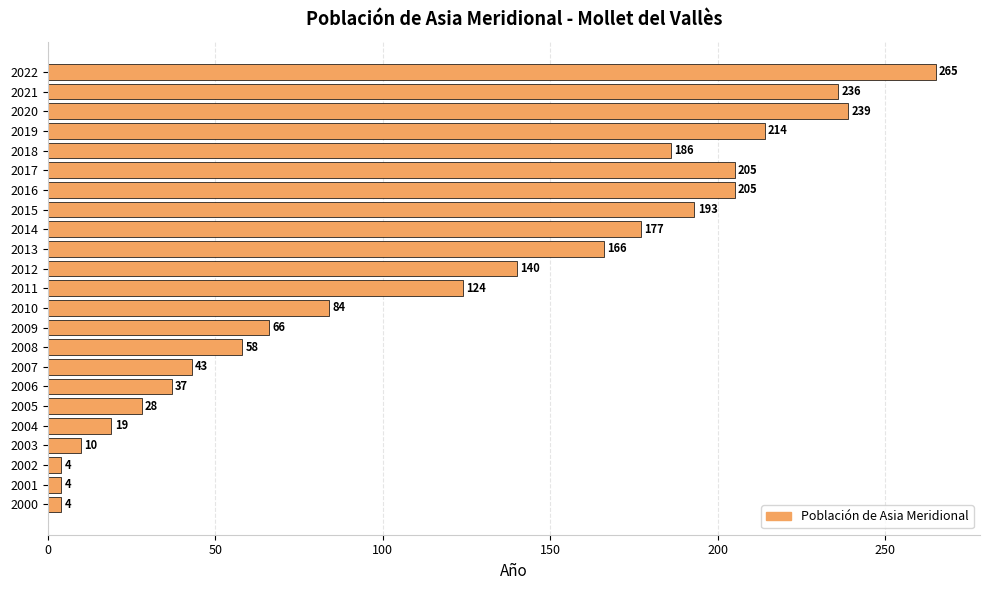

The chart shows a value of 60 at 2014. True or false?

False